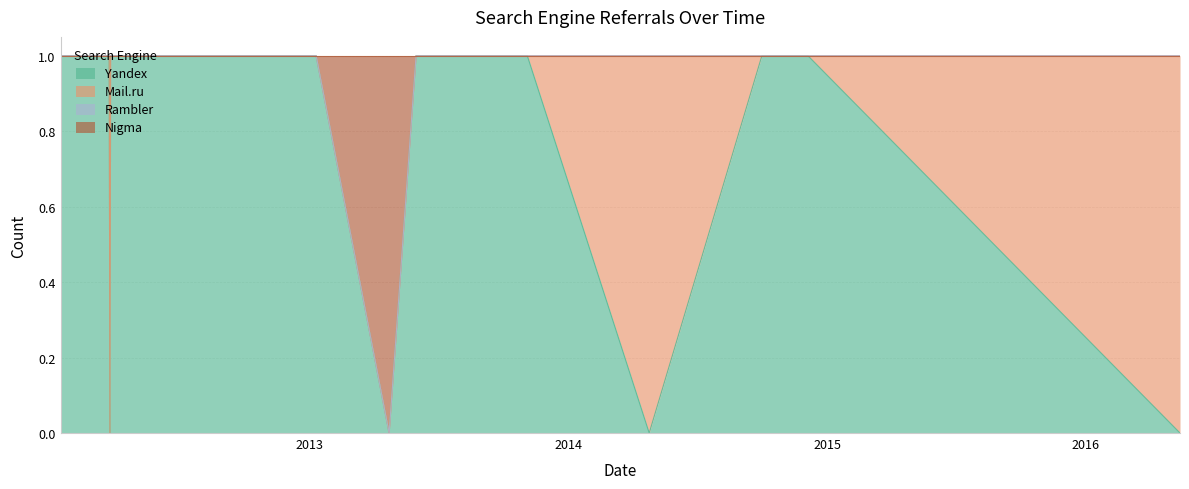

How many lines are shown in the chart?

4